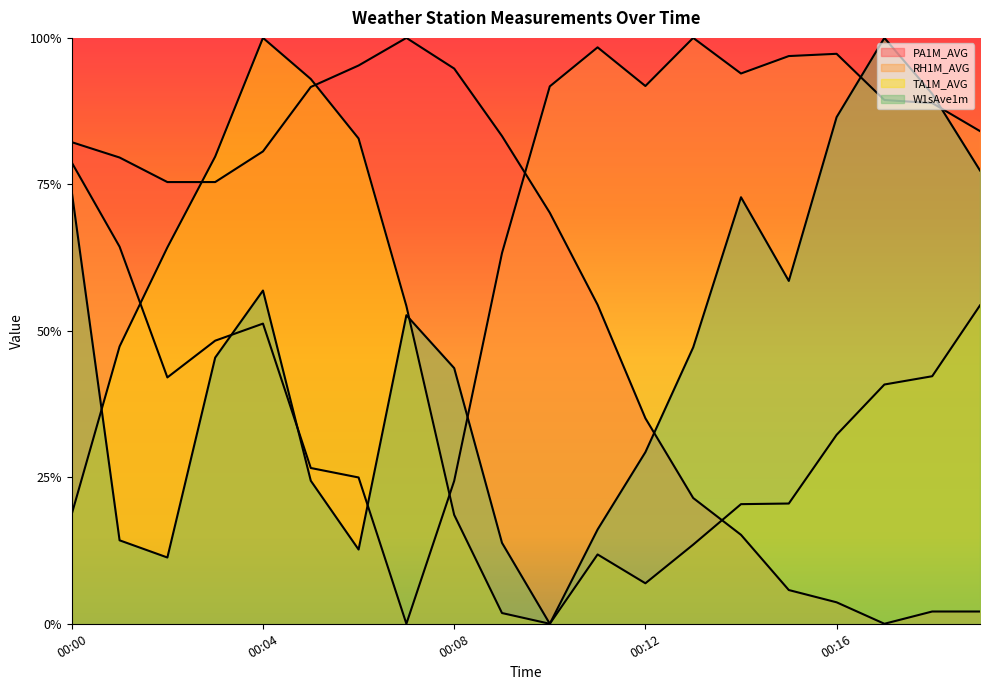

Does the chart display data point markers on the line(s)?

No